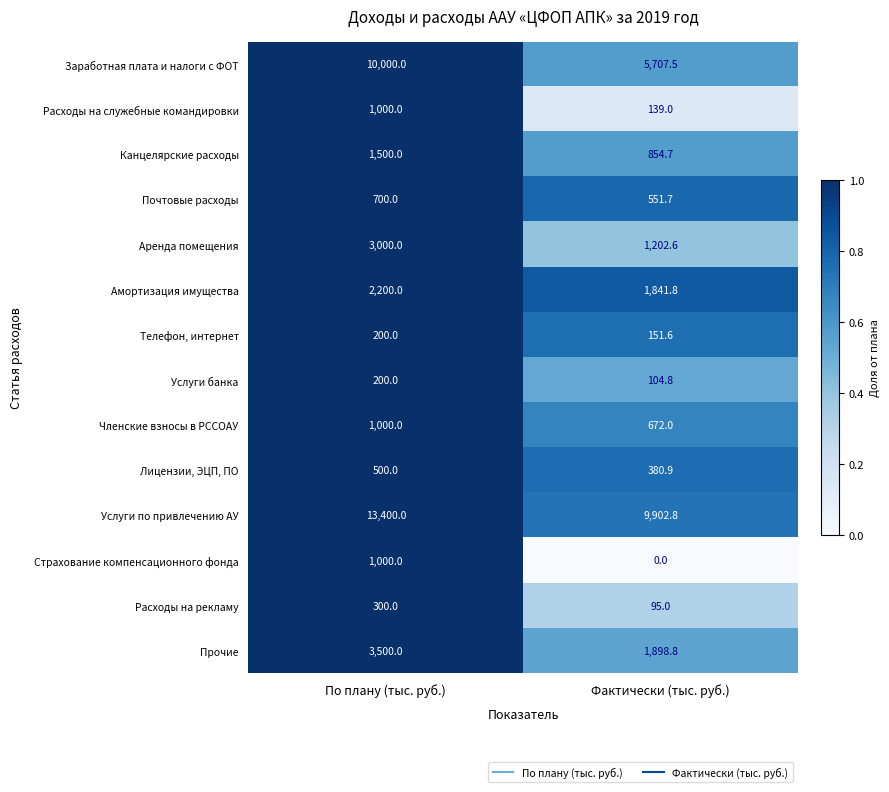

Which series changed the most between По плану (тыс. руб.) and Фактически (тыс. руб.)?

Заработная плата и налоги с ФОТ